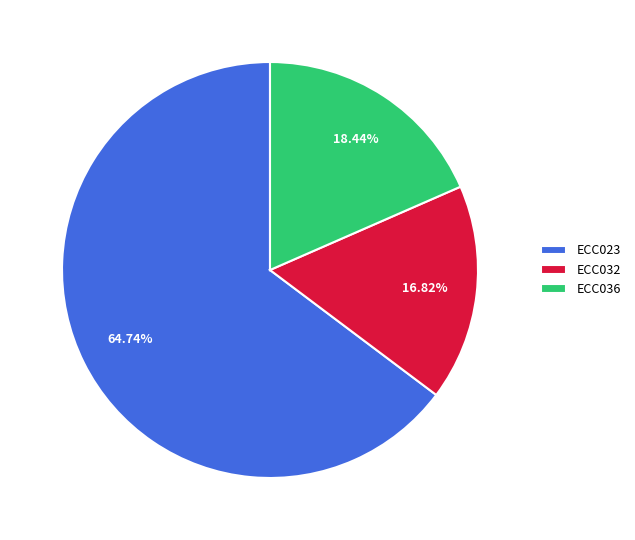

What is the largest slice in the pie chart?

ECC023